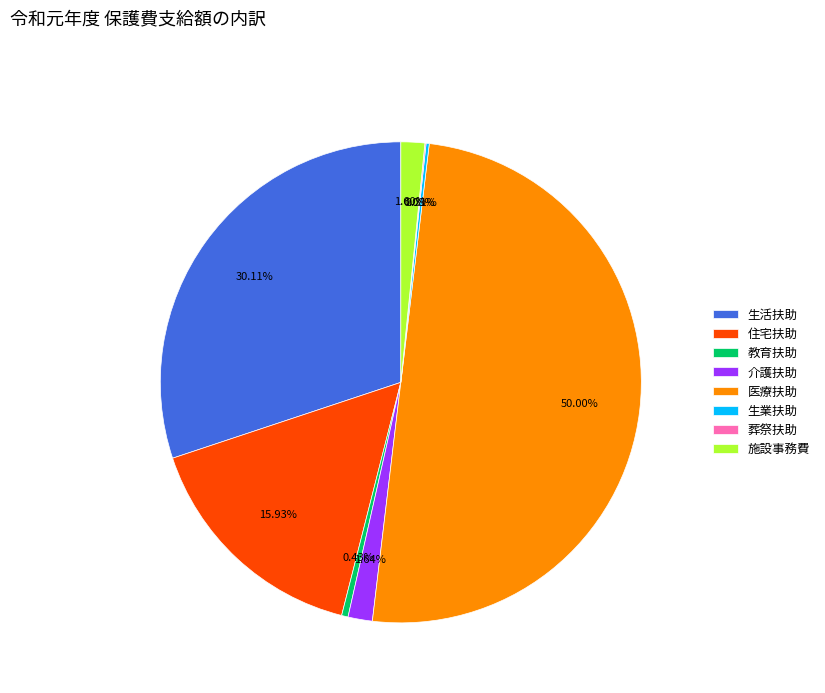

Combined, do 教育扶助 and 介護扶助 account for over 50%?

No